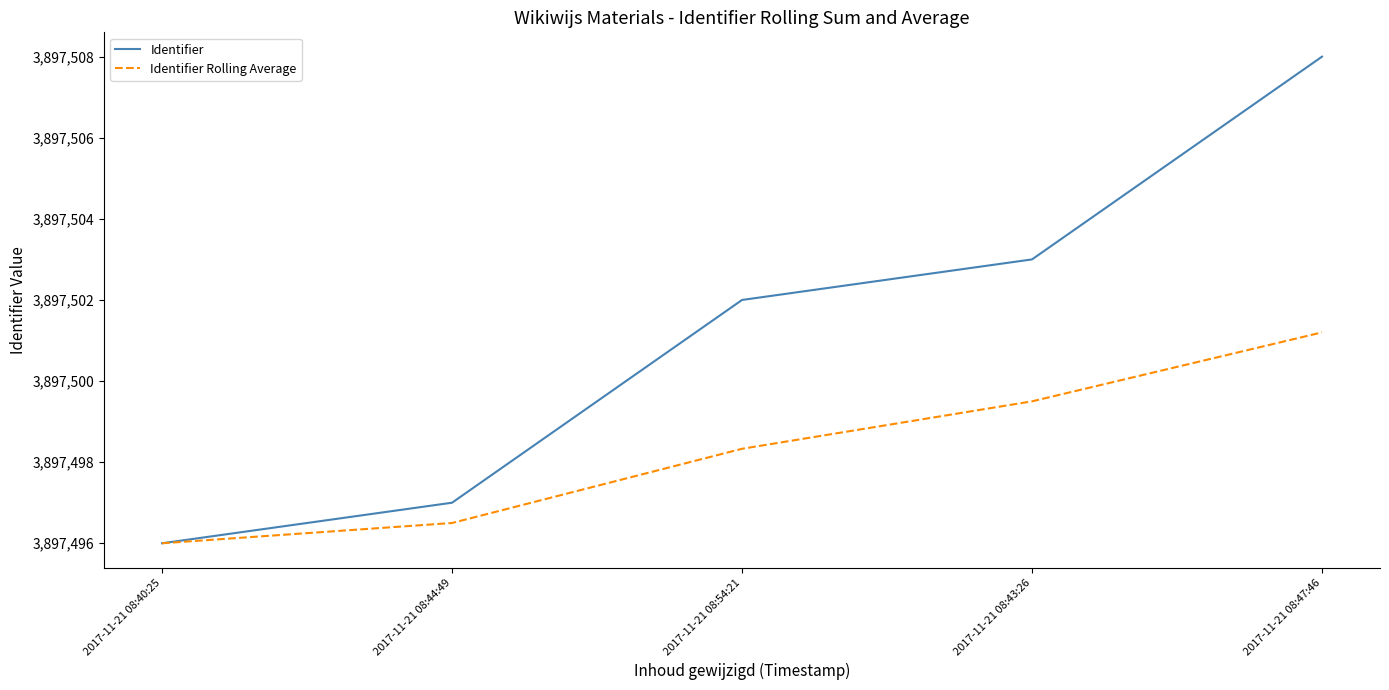

Which series changed the most between 2017-11-21 08:54:21 and 2017-11-21 08:43:26?

Identifier Rolling Average